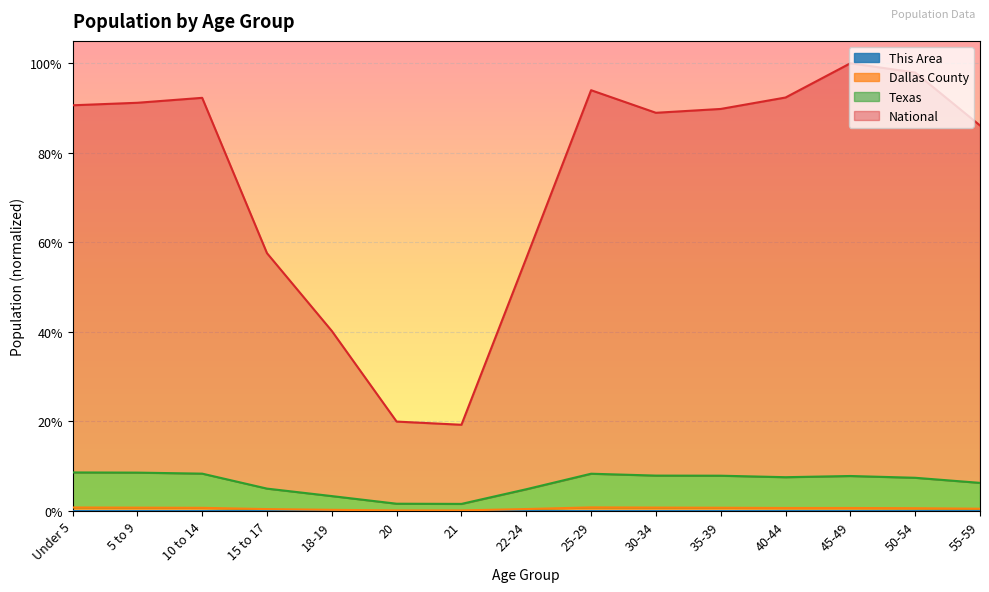

At which label does National reach its minimum?

21